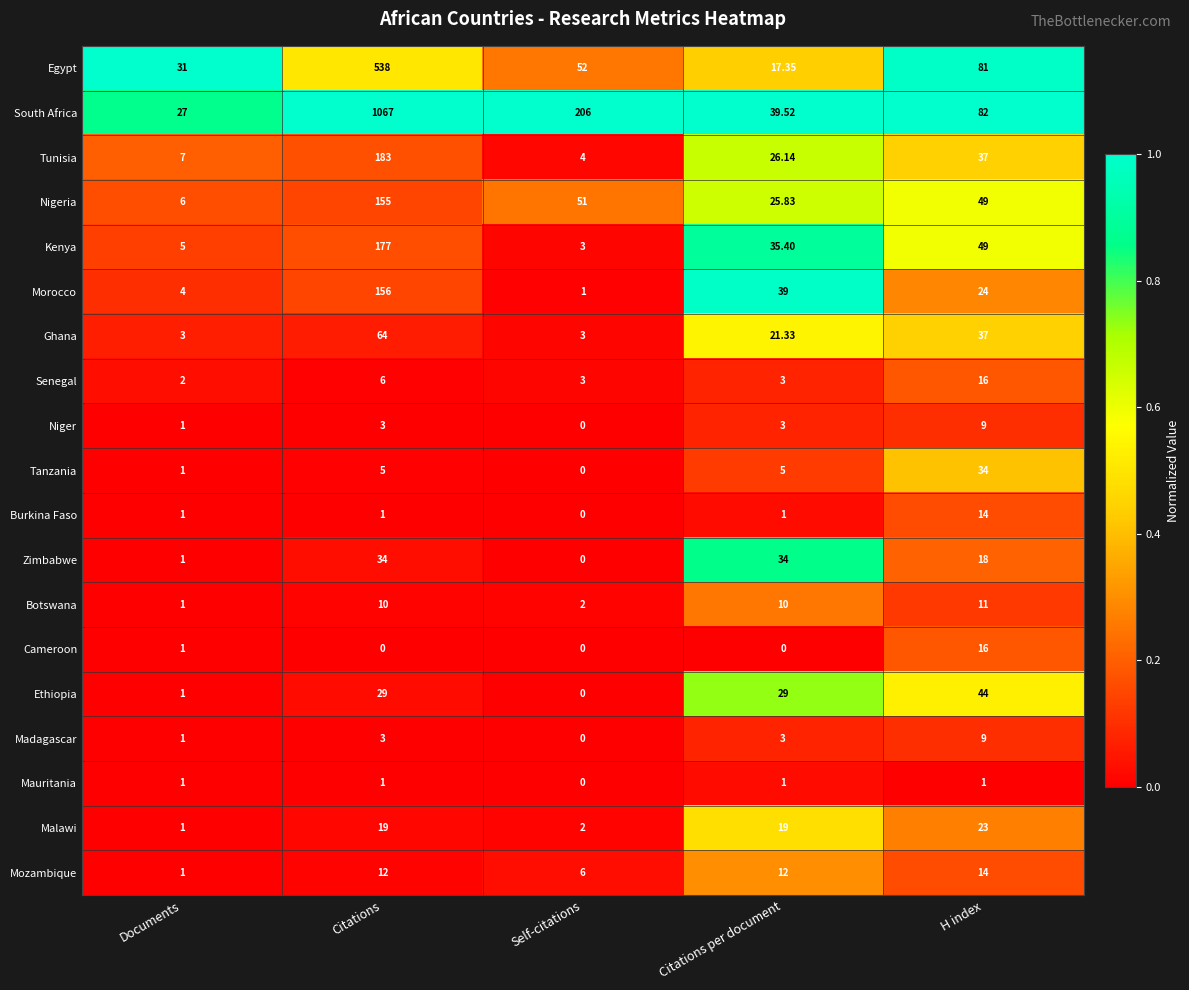

Which series has the widest spread of values?

South Africa